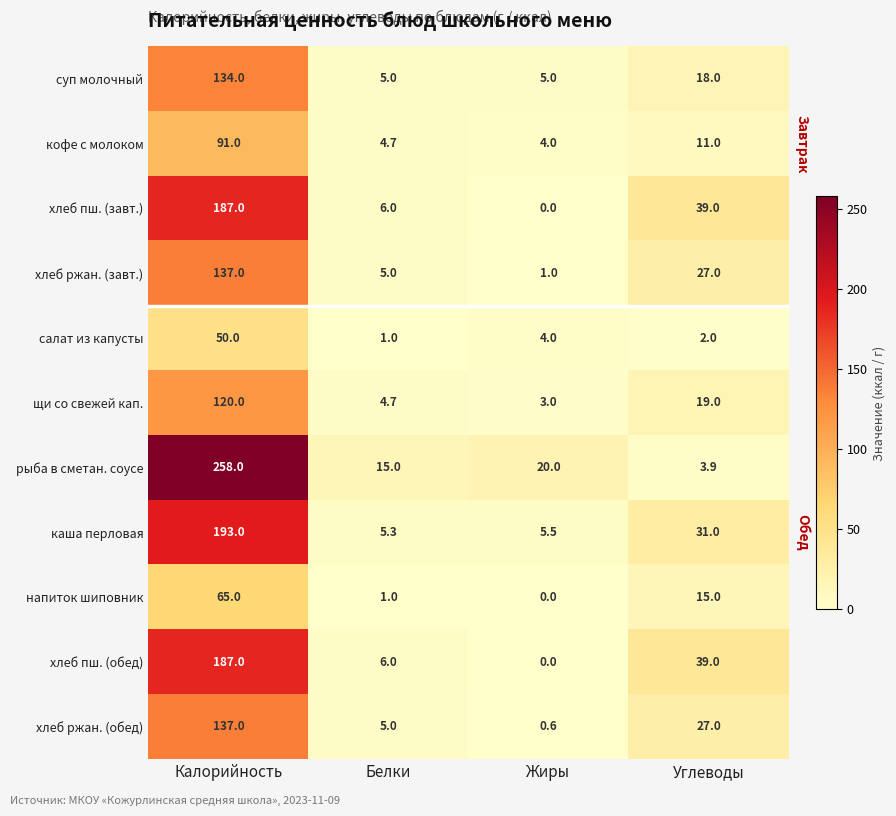

How many distinct data groups are displayed?

11